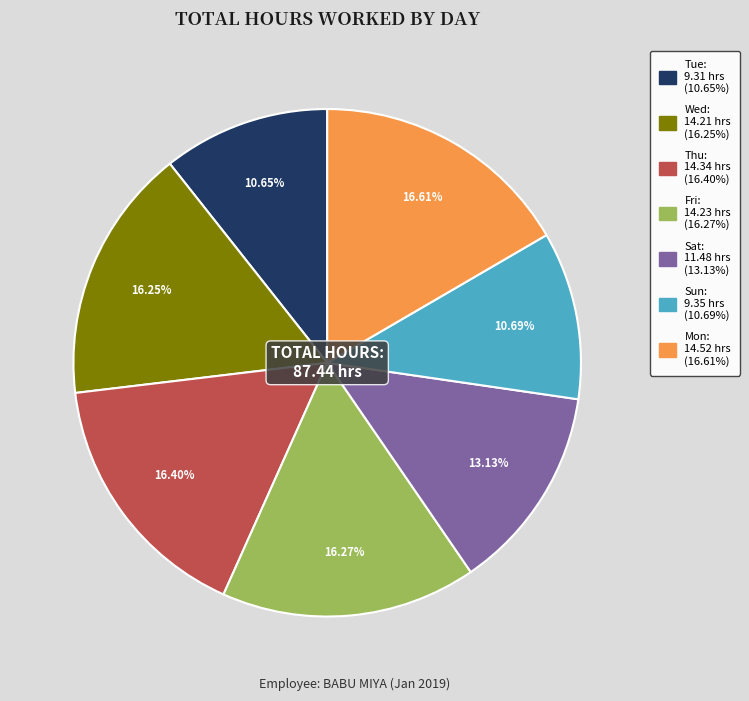

How many segments does this pie chart have?

7